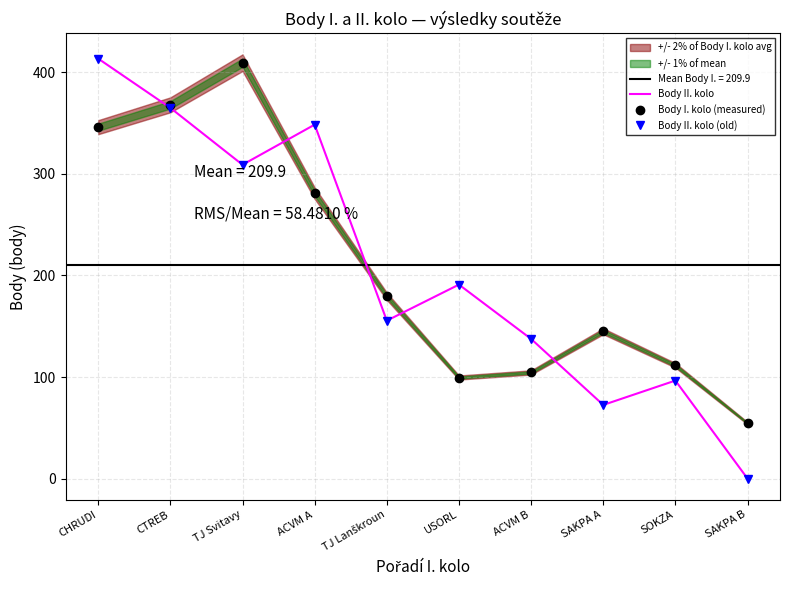

How many values in Body II. kolo (old) are above zero?

9